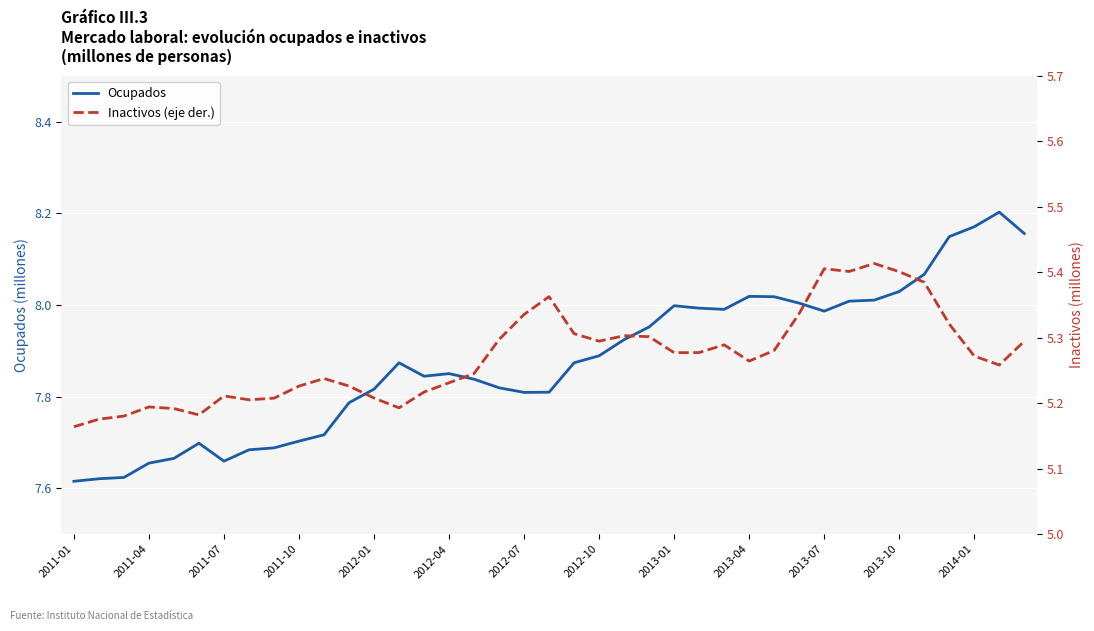

The Ocupados series shows 3.2 at 2013-04. True or false?

False